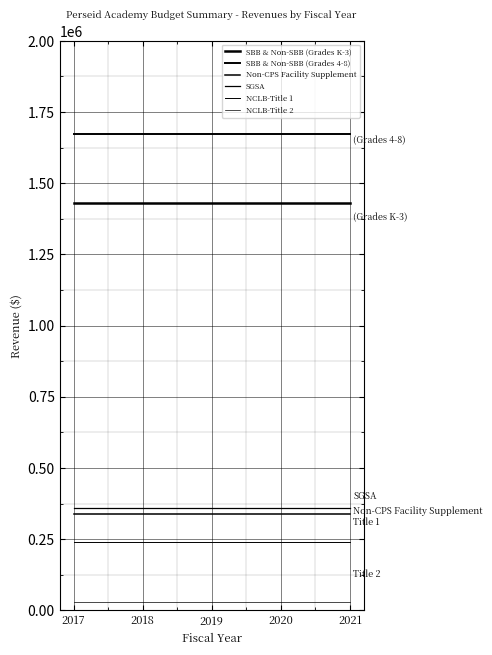

At which label does SBB & Non-SBB (Grades 4-8) reach its peak?

2017